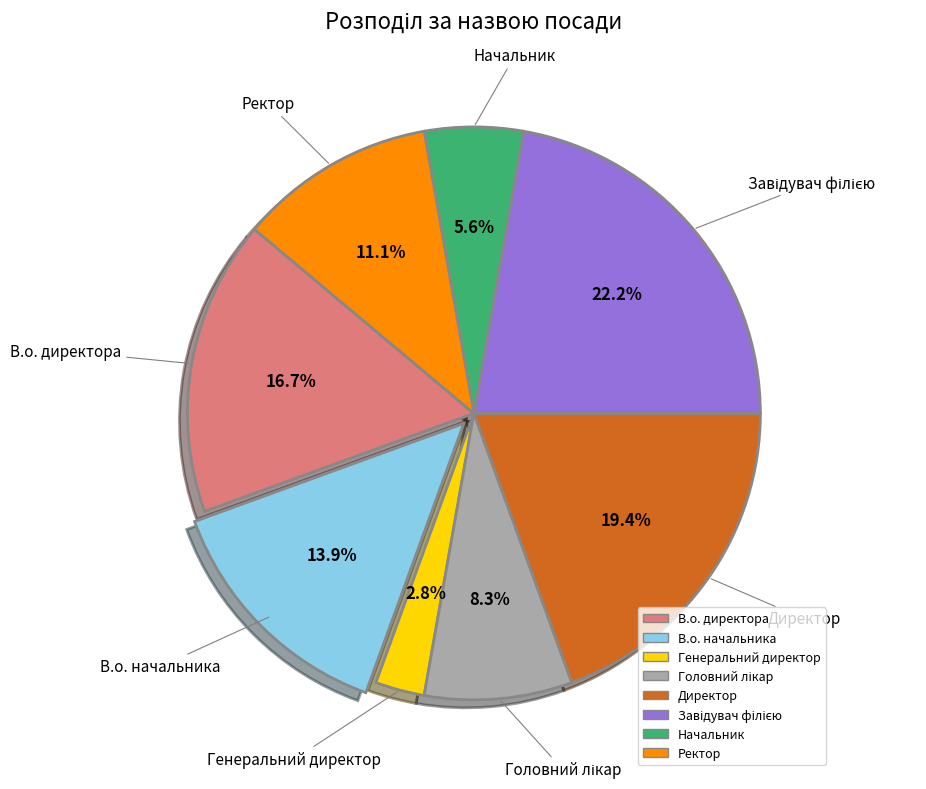

True or false: В.о. директора accounts for 8% of the total.

False